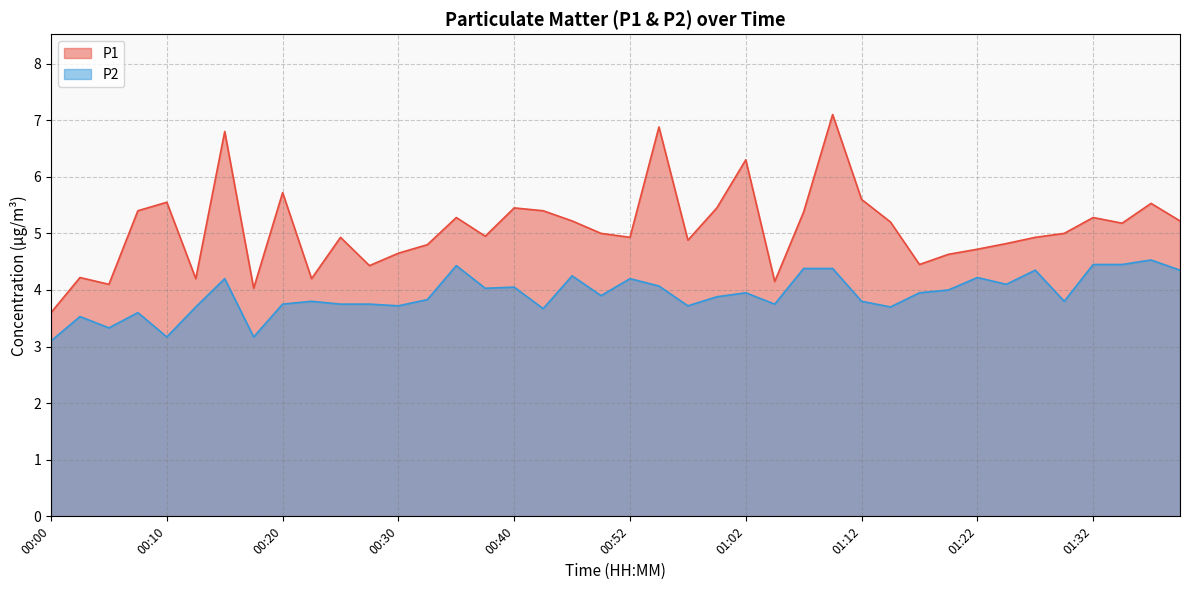

List the labels in order of P1 value, largest first.

01:10, 00:55, 00:15, 01:02, 00:20, 01:12, 00:10, 01:37, 00:40, 01:00, 00:08, 00:42, 01:07, 00:35, 01:32, 00:45, 01:39, 01:15, 01:34, 00:50, 01:29, 00:37, 00:25, 00:52, 01:27, 00:57, 01:24, 00:32, 01:22, 00:30, 01:20, 01:17, 00:28, 00:03, 00:13, 00:23, 01:05, 00:05, 00:18, 00:00